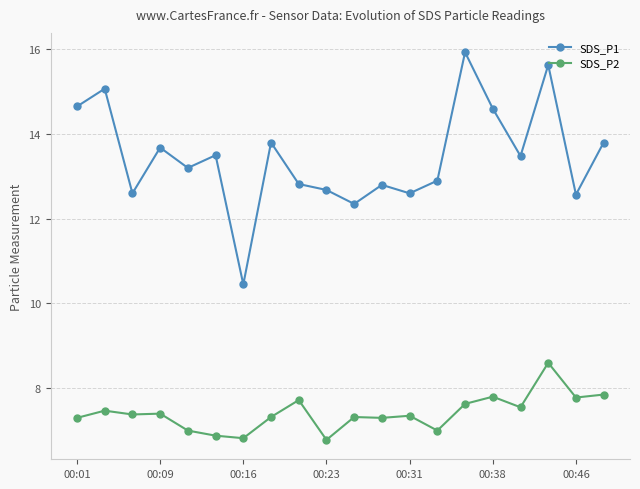

Rank the series by their maximum value, from lowest to highest.

SDS_P2, SDS_P1